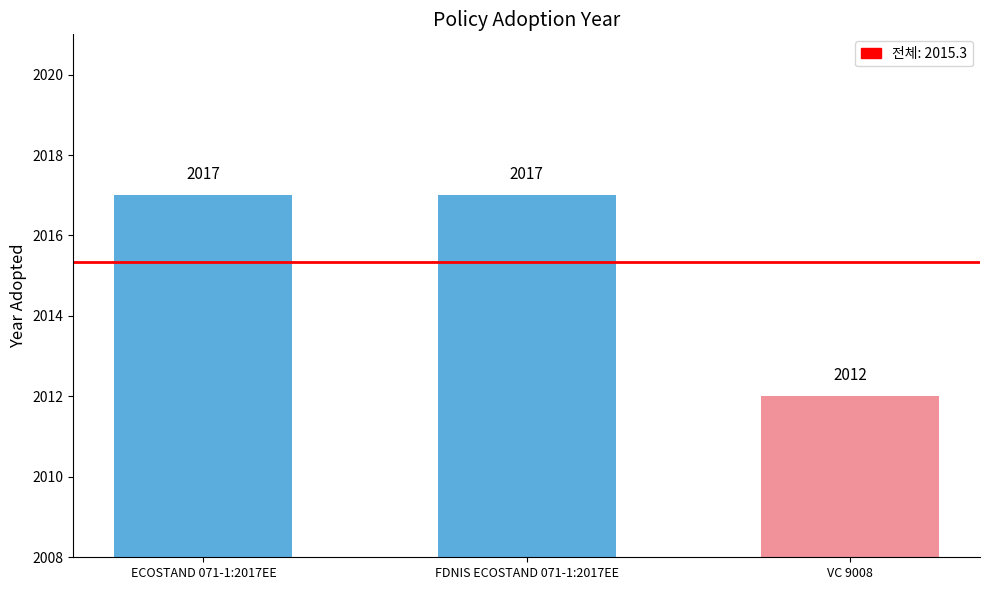

How many categories are shown in the chart?

3